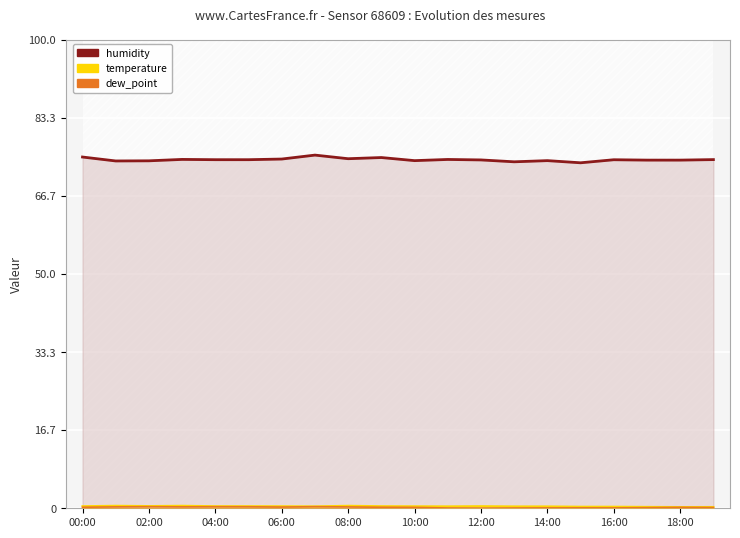

The dew_point series shows 0.4 at 06:00. True or false?

False